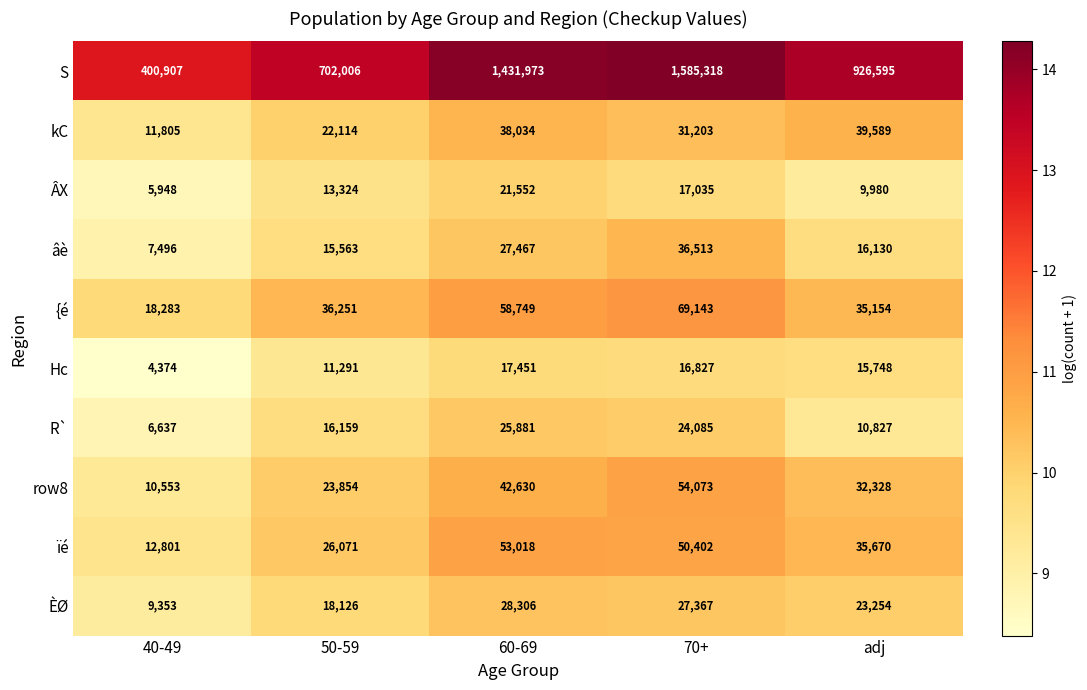

What is the lowest value of the kC series?

11805